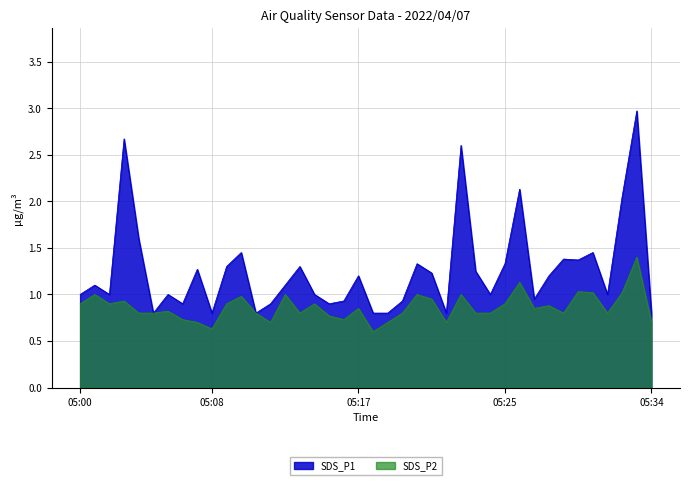

Rank the series at 05:23 from lowest to highest value.

SDS_P2, SDS_P1